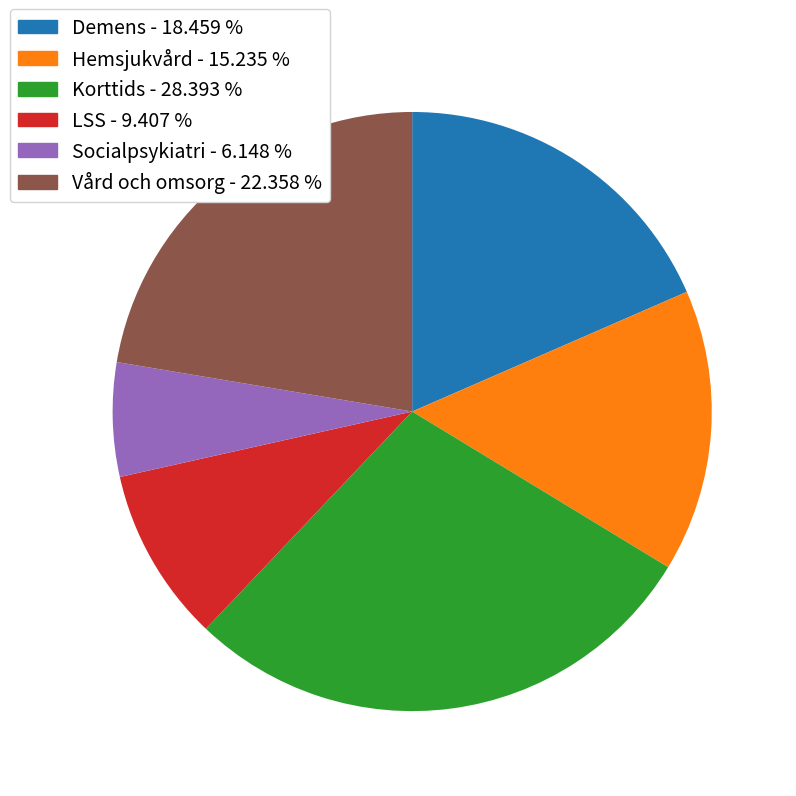

How many slices are in this pie chart?

6